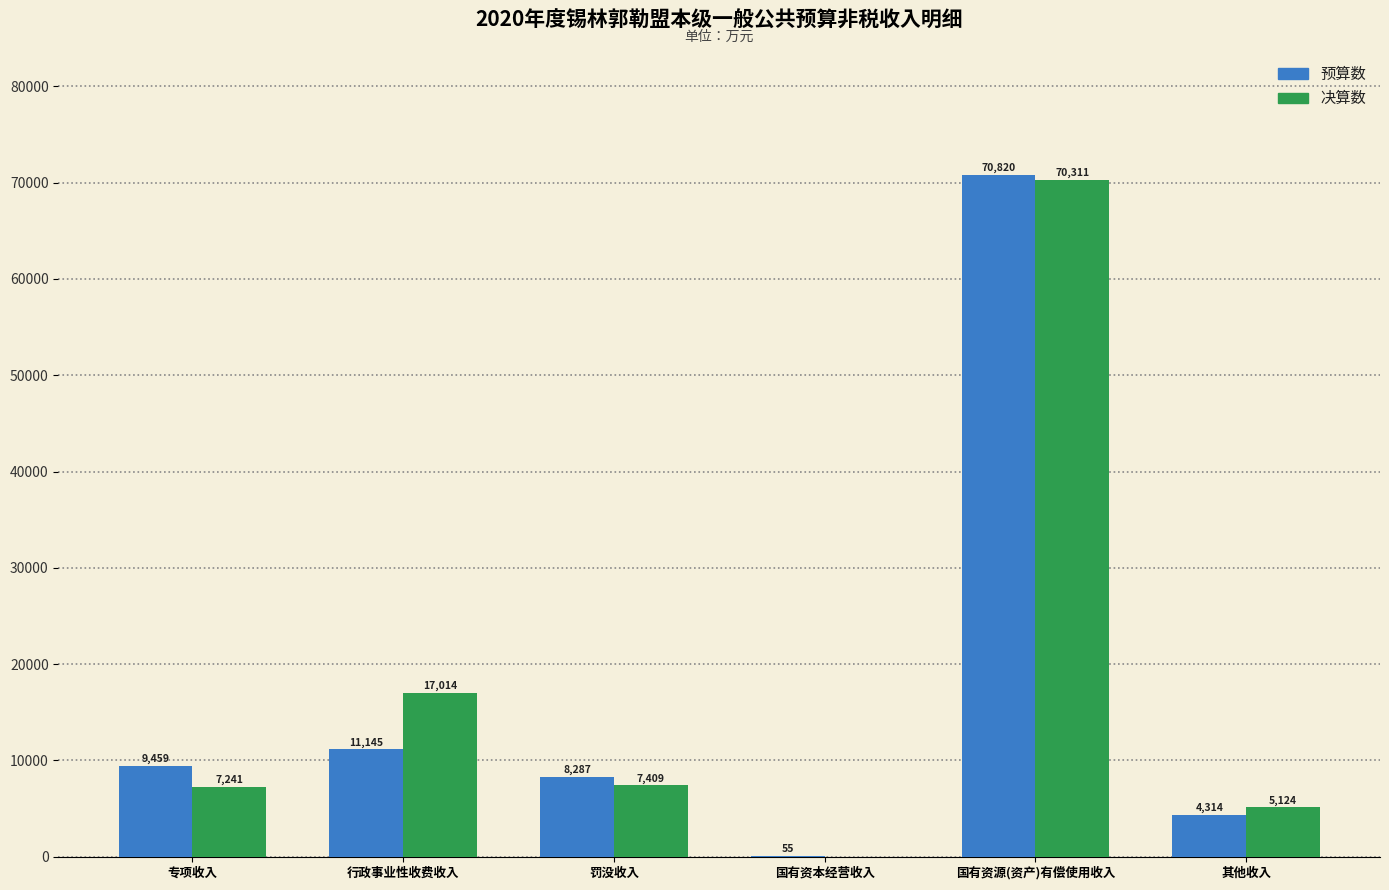

What is the sum of the 预算数 values at 罚没收入 and 专项收入?

17746